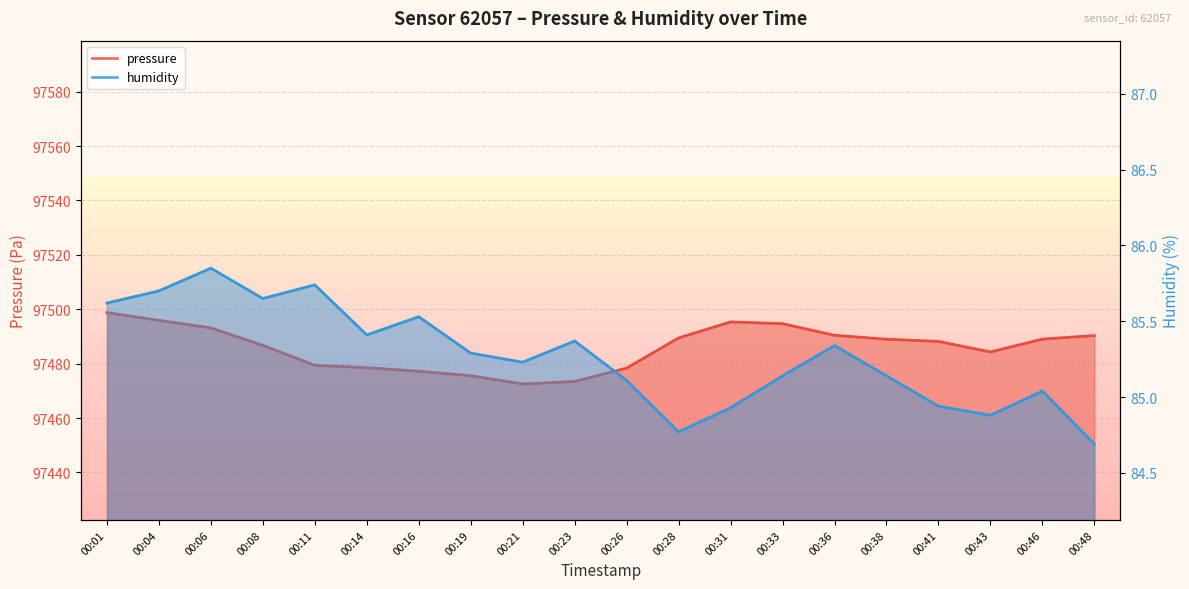

List the labels in order of humidity value, smallest first.

00:48, 00:28, 00:43, 00:31, 00:41, 00:46, 00:26, 00:33, 00:38, 00:21, 00:19, 00:36, 00:23, 00:14, 00:16, 00:01, 00:08, 00:04, 00:11, 00:06